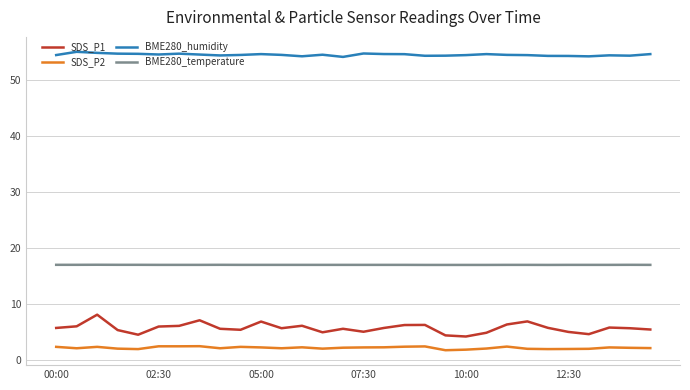

How many distinct data groups are displayed?

4